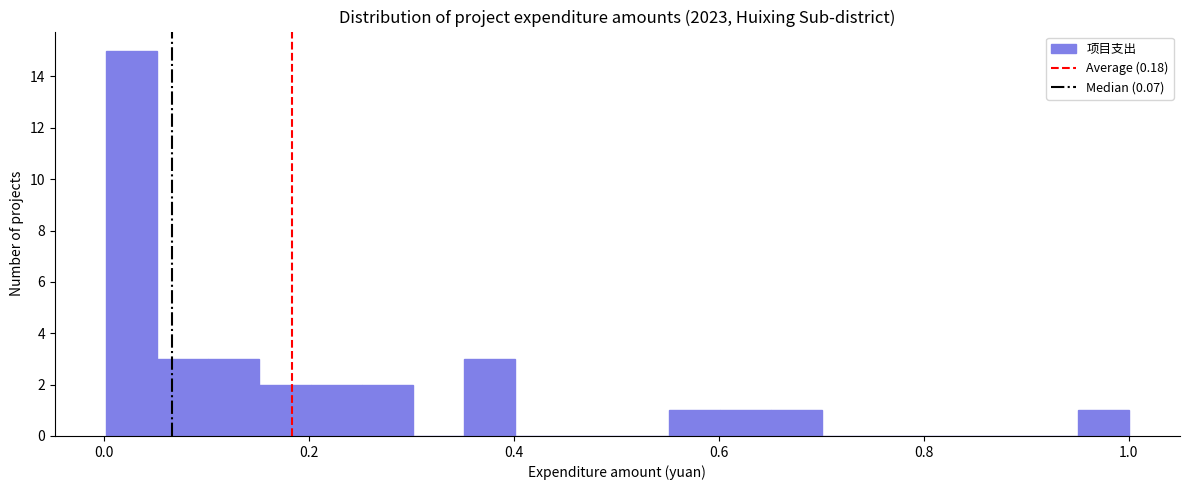

Read against the x-axis, roughly where is the centre of the tallest bar?

0.02